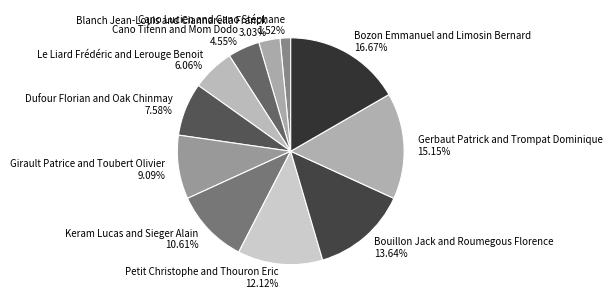

To the nearest percent, what is the average slice percentage?

9%